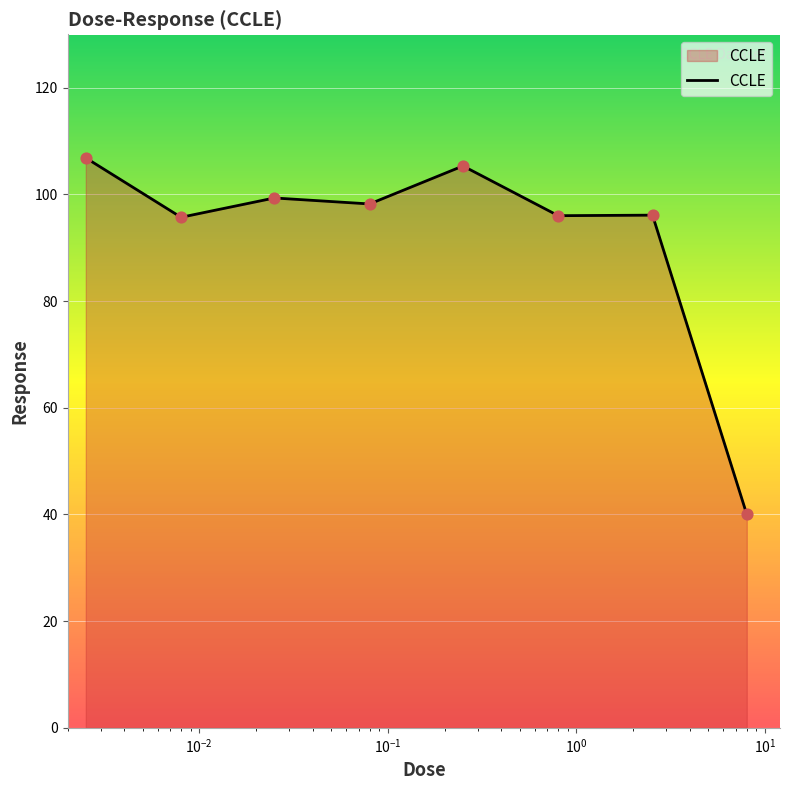

What is the maximum value shown in the chart?

106.8